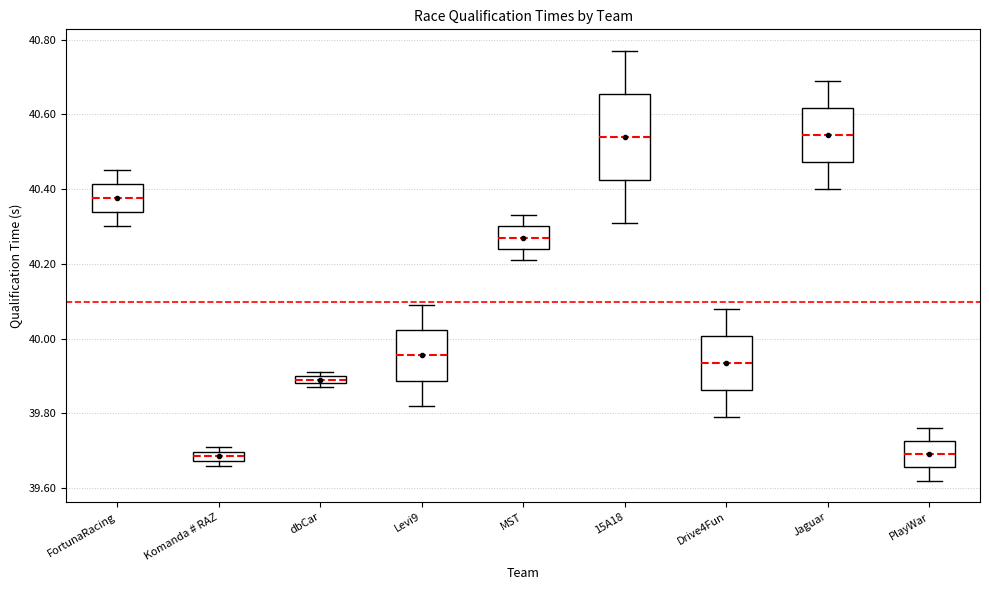

Which box is the tallest, from its lower edge to its upper edge?

15A18